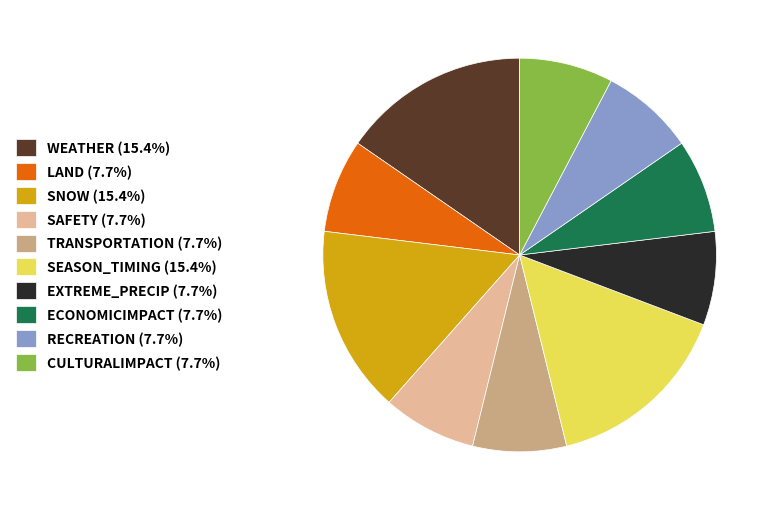

What is the ratio of the value at TRANSPORTATION (7.7%) to the value at LAND (7.7%)?

1.0